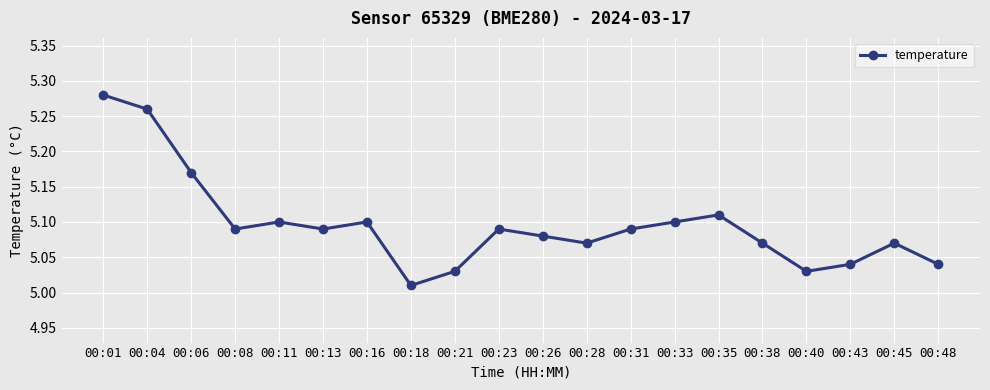

Is it true that the value at 00:23 is 5.1?

True